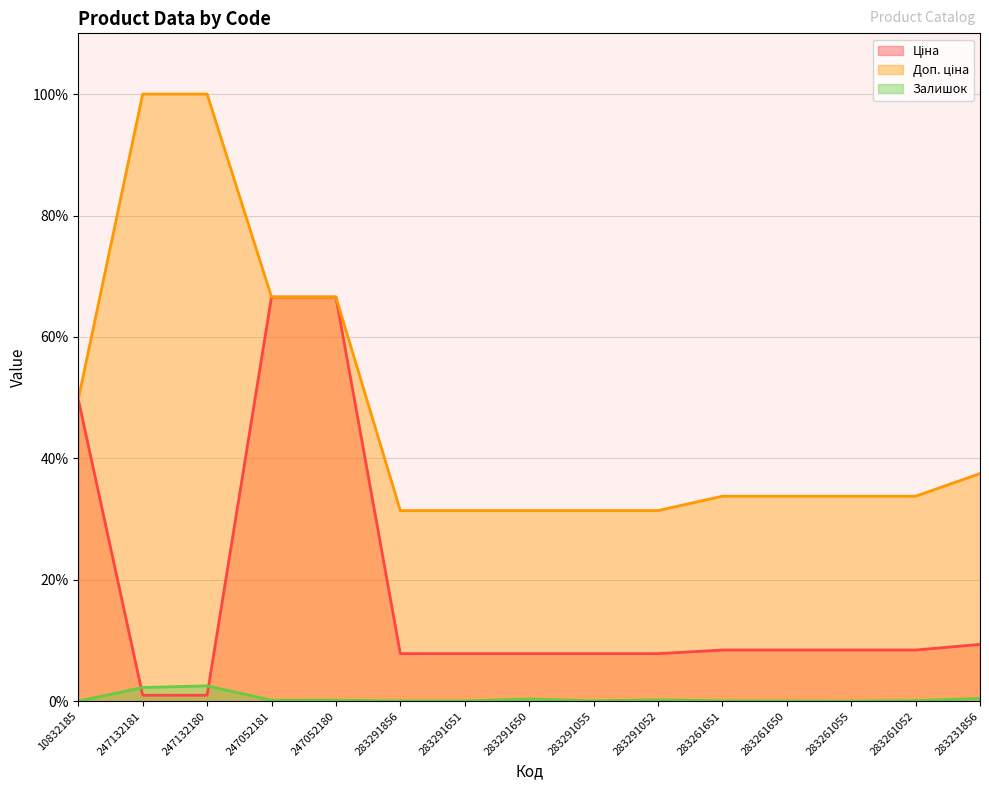

What is the difference between the second highest and second lowest values in the Доп. ціна series?

68.6